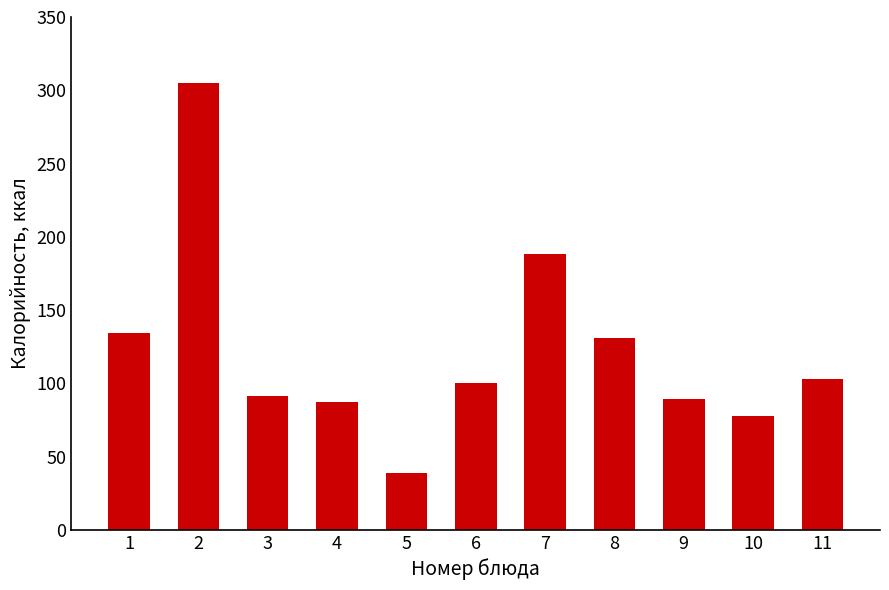

What is the smallest value displayed?

39